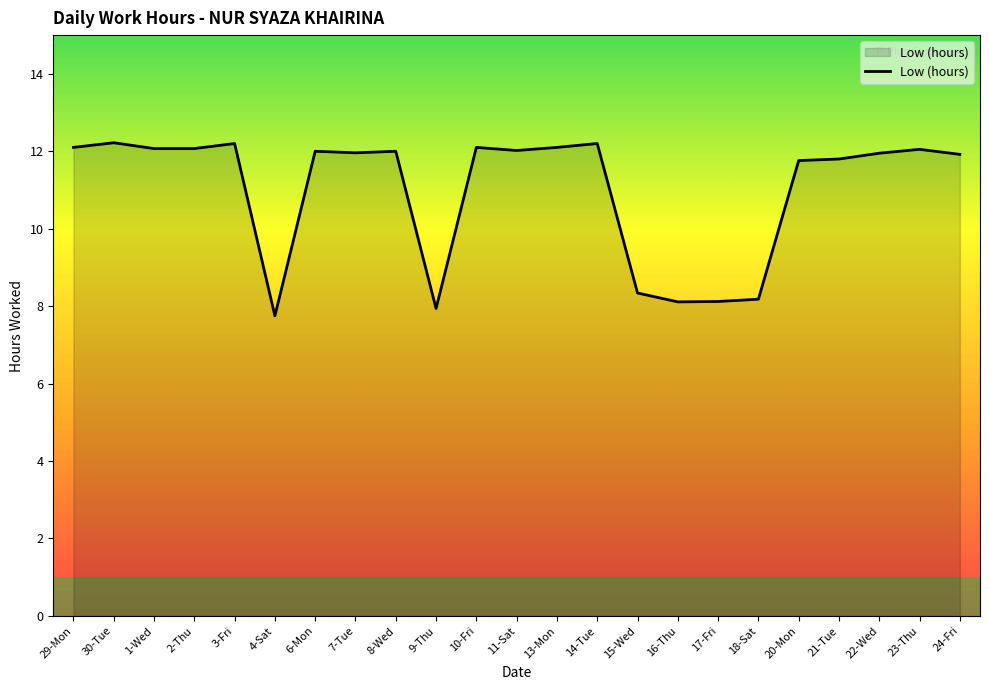

What position from the left is 30-Tue?

2